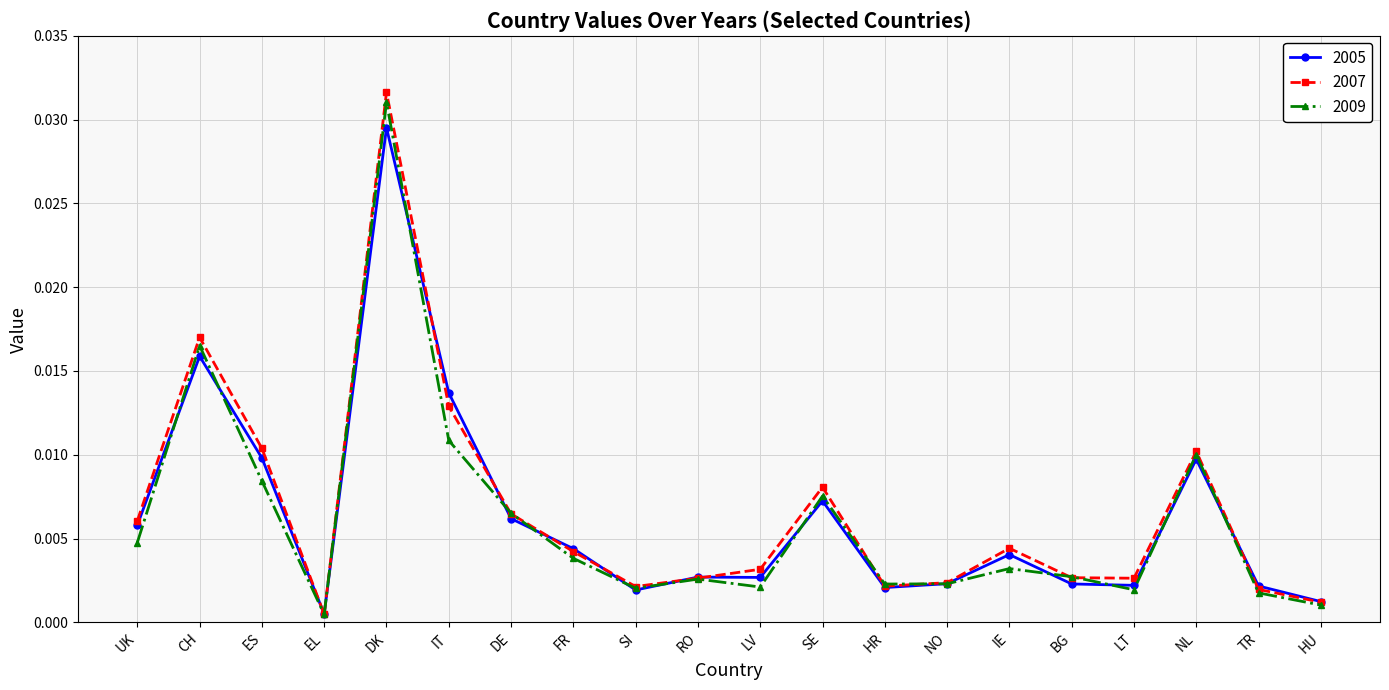

What is the label of the 18th point from the left?

NL